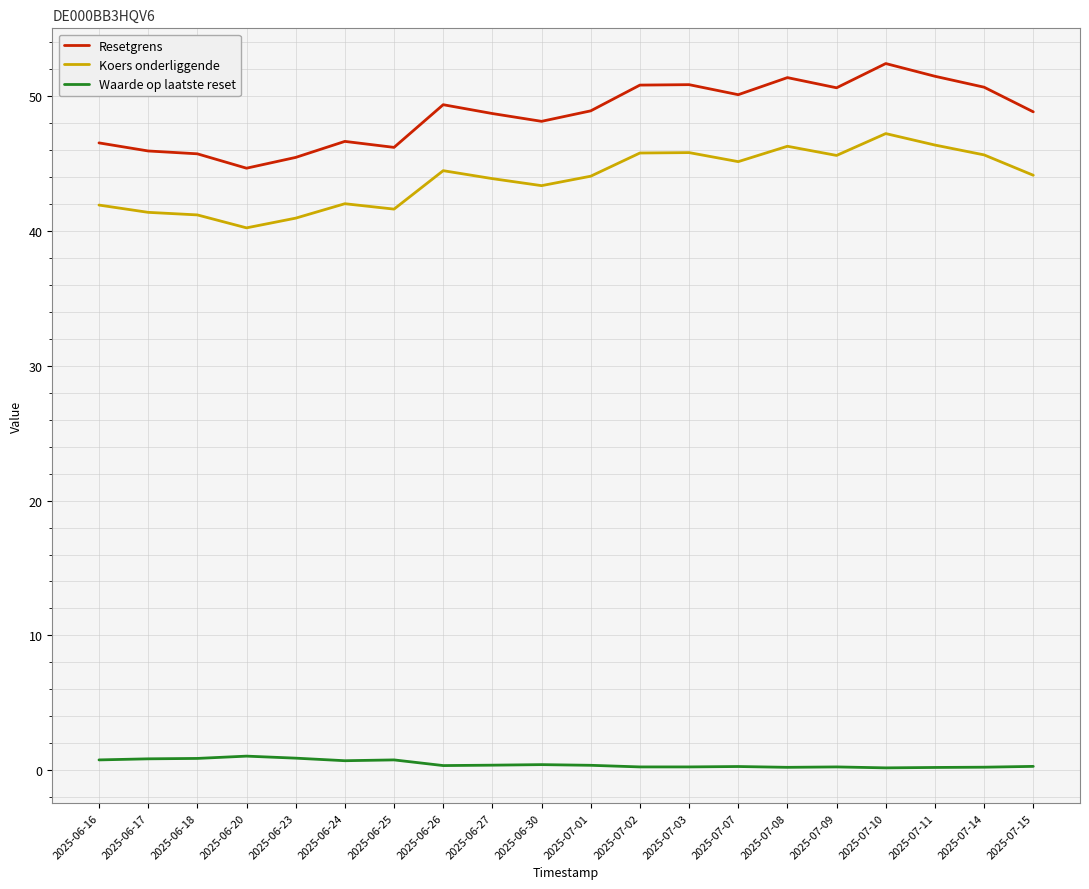

True or false: Resetgrens and Waarde op laatste reset intersect in this chart.

False